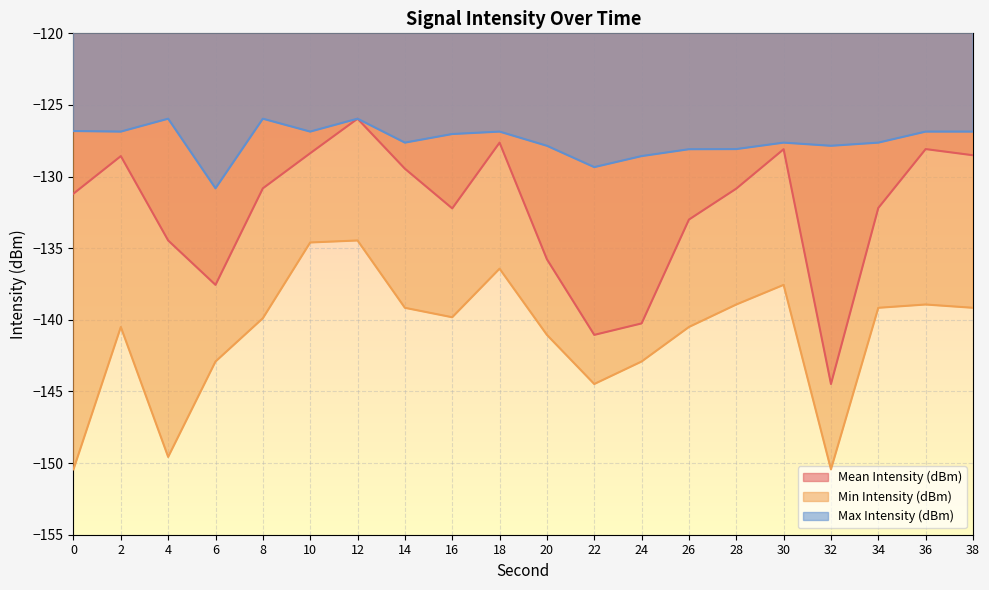

How many interior local peaks does the Min Intensity (dBm) series have?

5